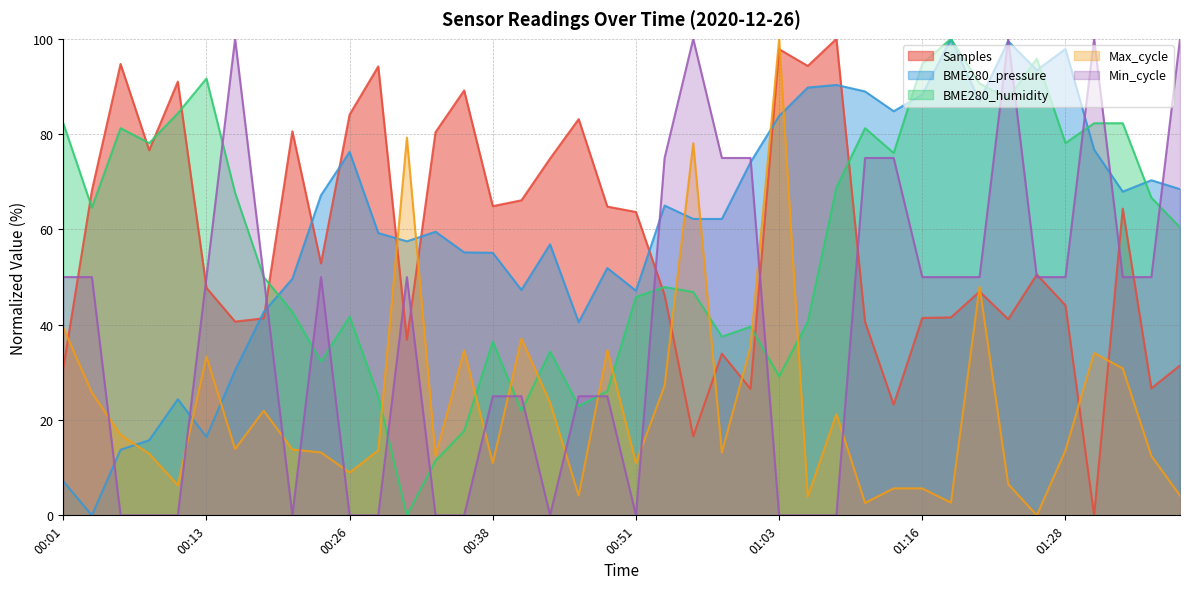

Between 01:13 and 00:11, which is larger?

00:11